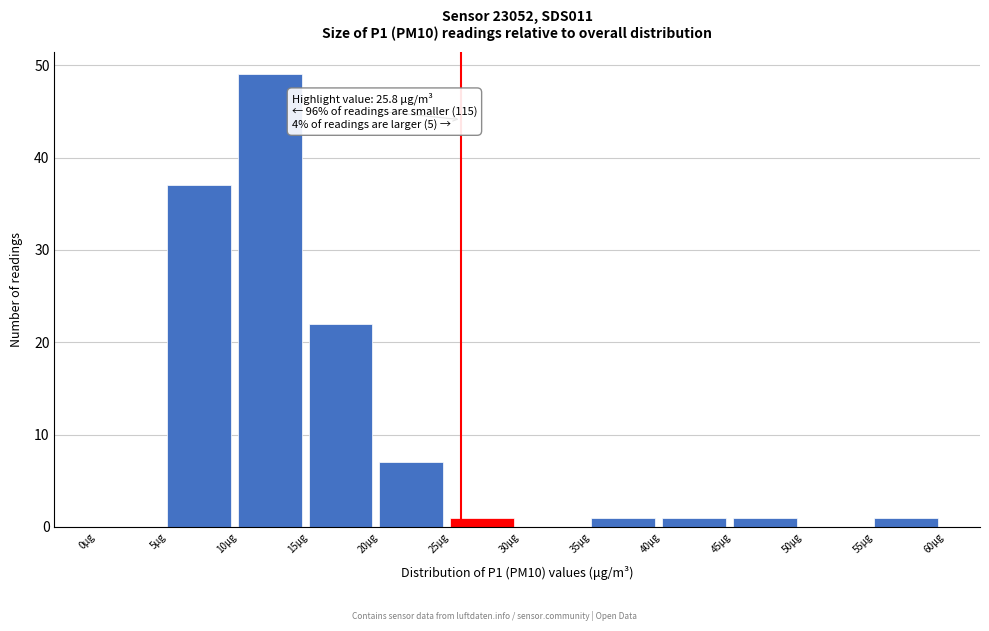

Which range on the x-axis has the tallest bar?

10 to 15